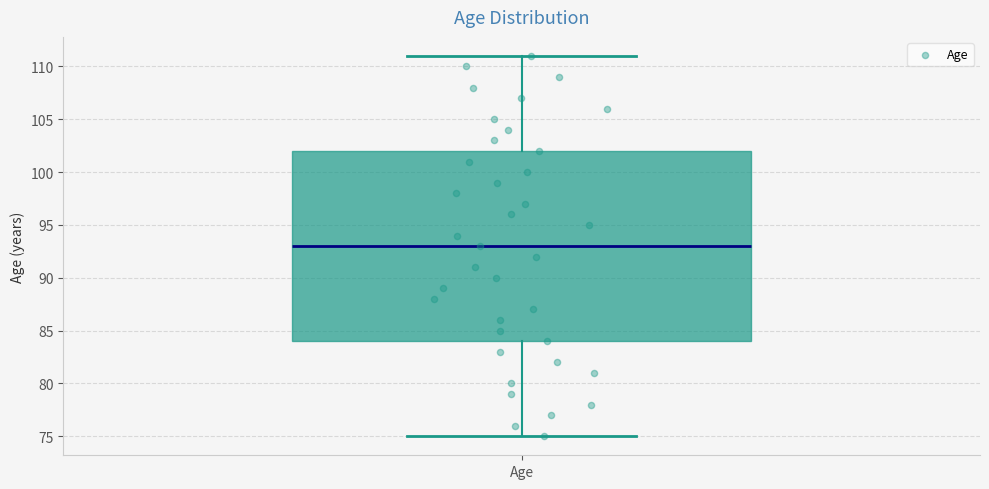

Read this box plot against the y-axis: the position of the median line, the range covered by the box, and the ends of both whiskers. The values are not printed on the chart, so give them approximately, as read against the axis.

median 93, box 84 to 102, whiskers 75 to 111